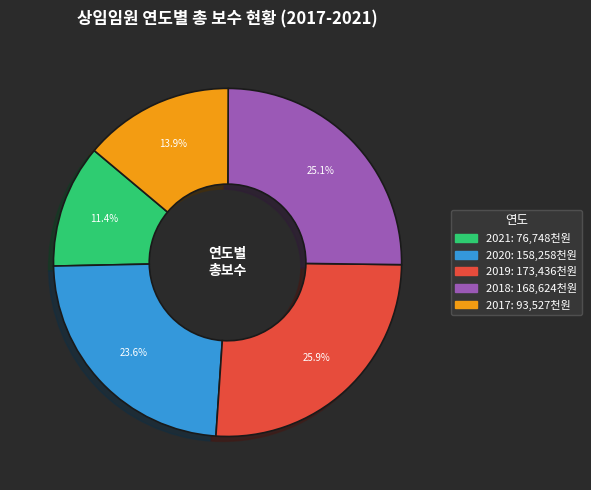

Approximately how many times larger is the value at 2017 compared to 2020?

0.6